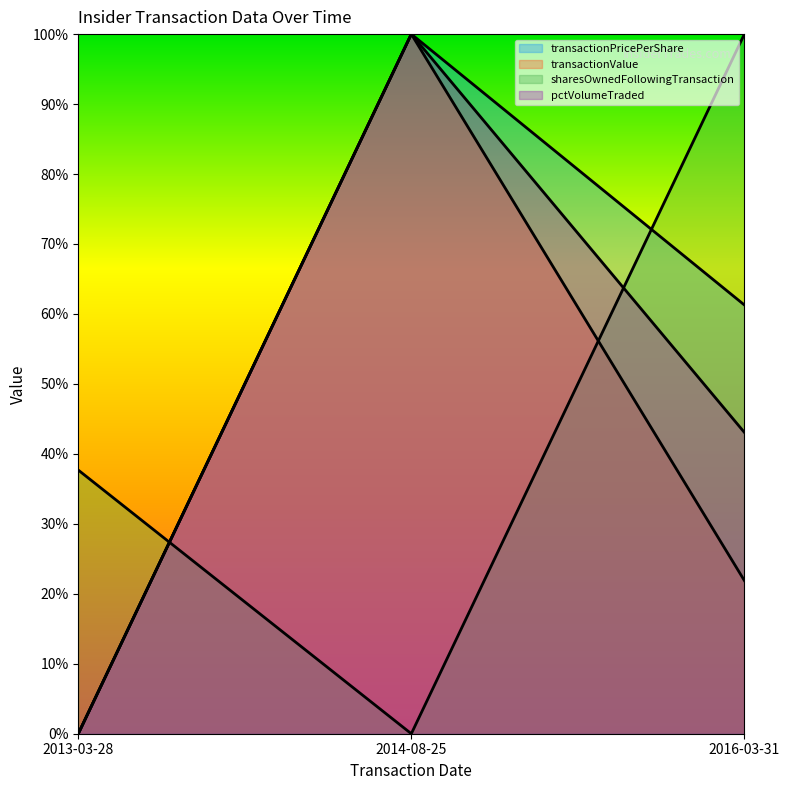

Does the chart display data point markers on the line(s)?

No